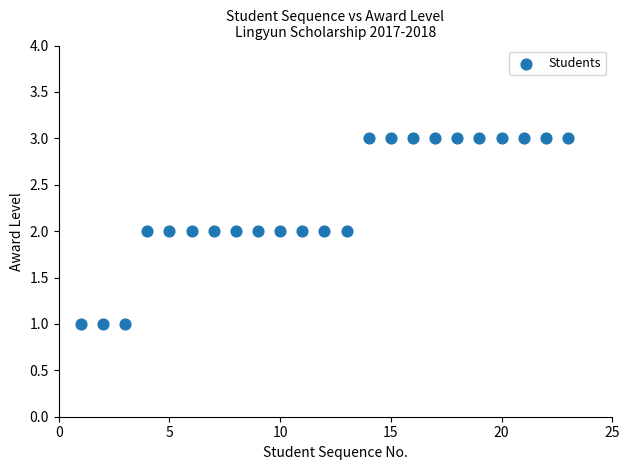

What is the range of X values (max minus min)?

22